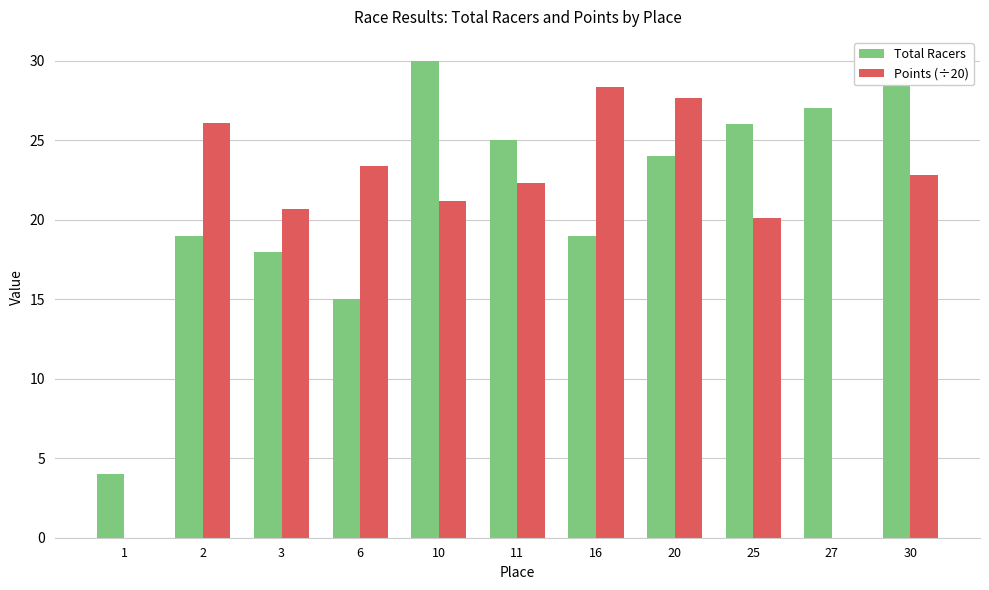

Which series has the largest range (max minus min)?

Points (÷20)